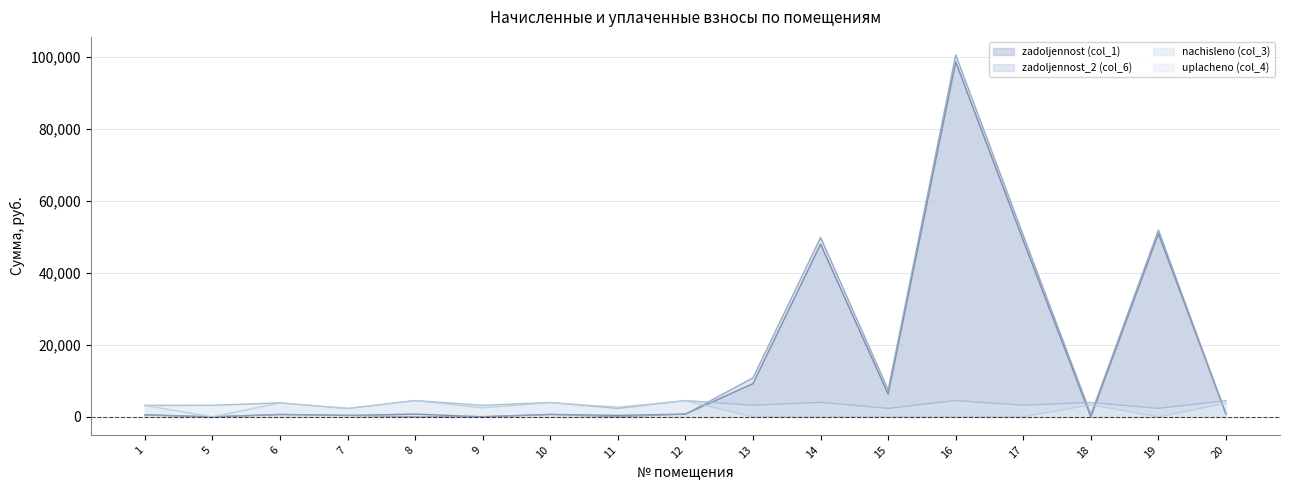

What is the value of the uplacheno (col_4) point at the 3rd from the left?

3844.0